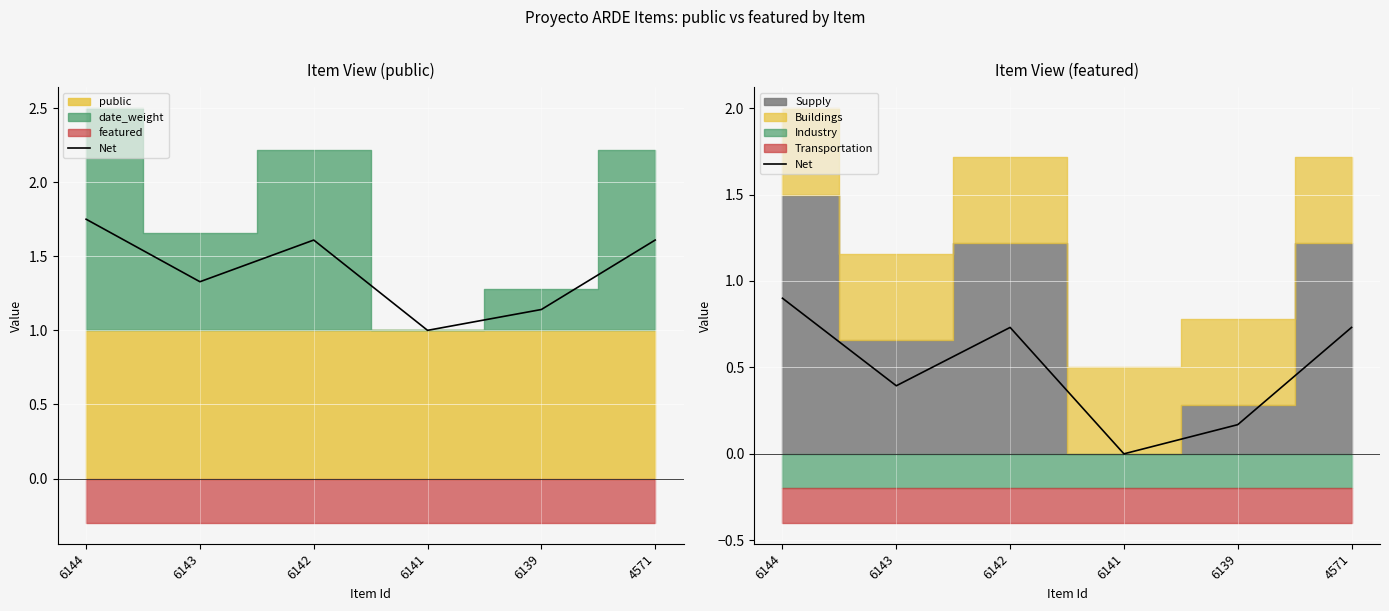

How many values are above zero?

5